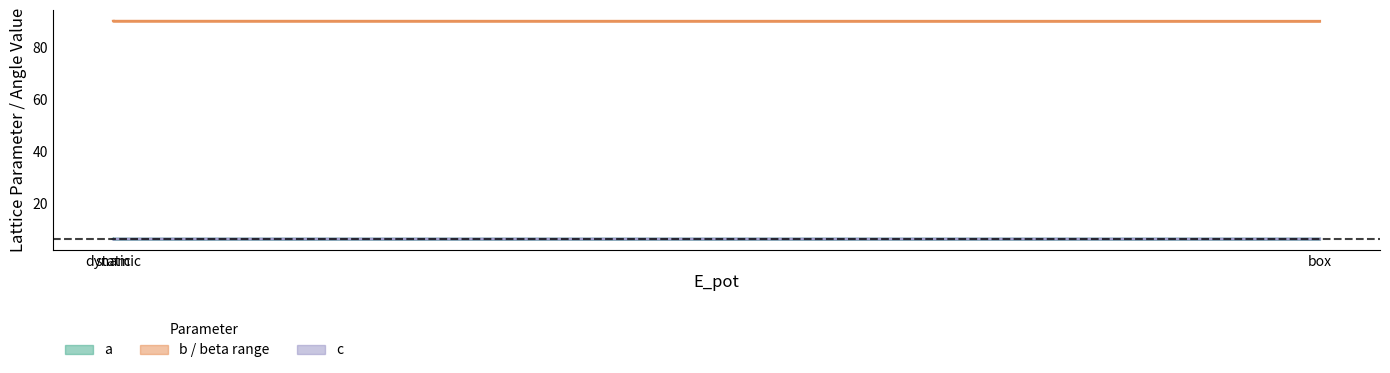

What is the value of the c point at the 2nd from the left?

6.3